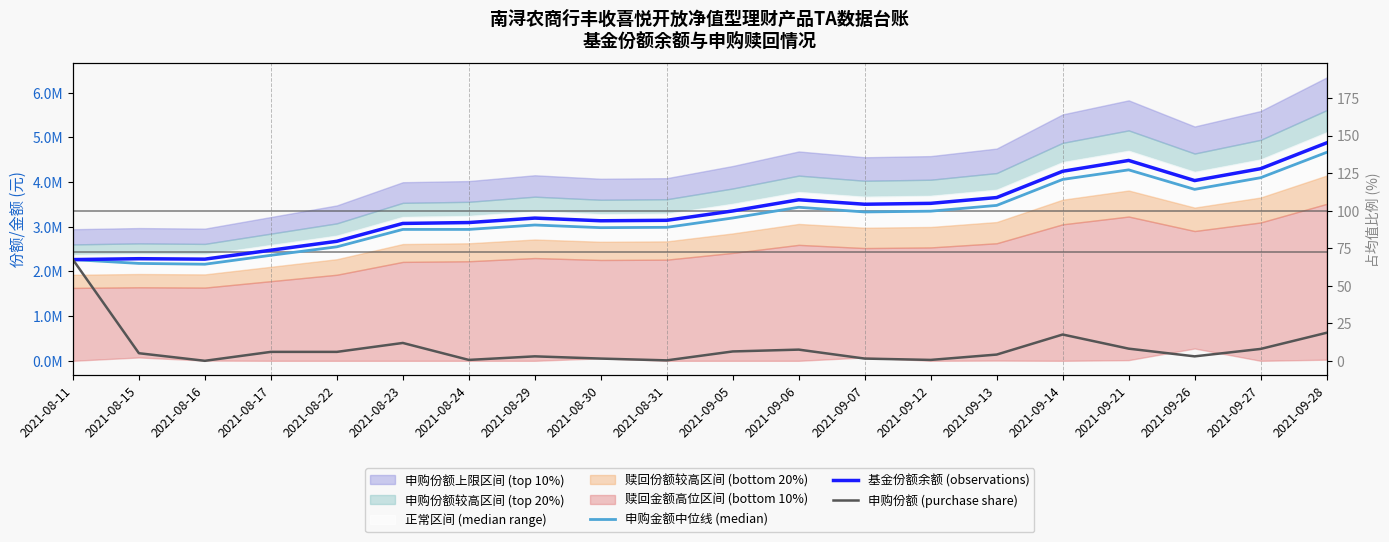

What is the label of the 11th point from the left?

2021-09-05